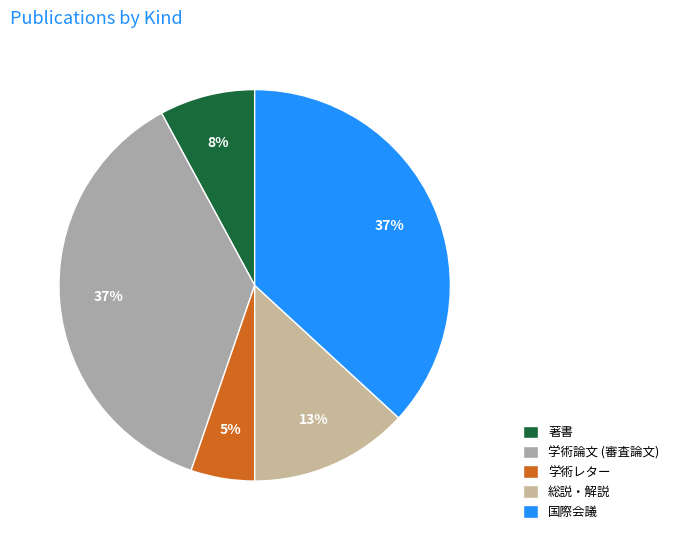

Which slice is the smallest?

学術レター